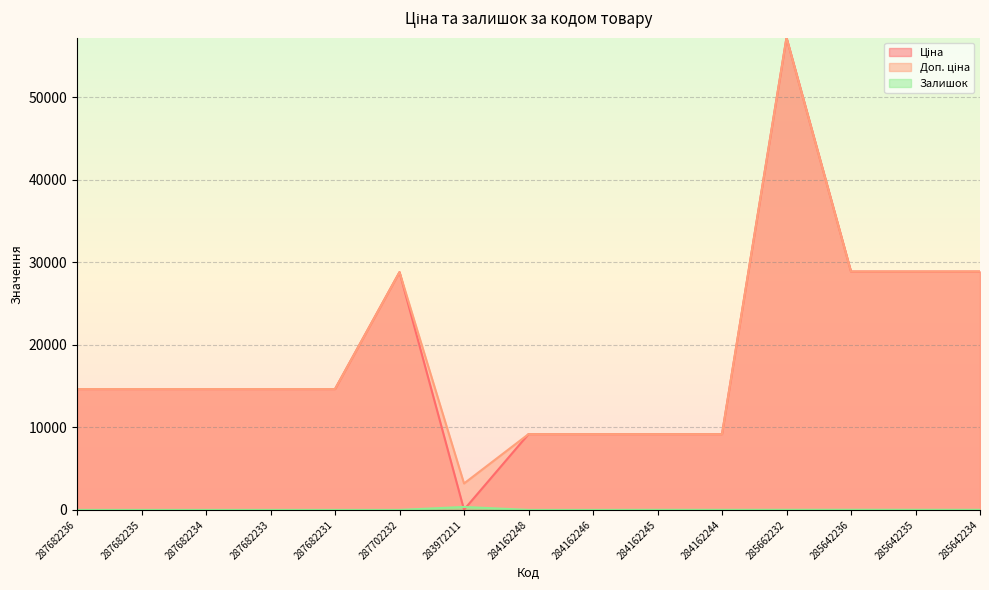

True or false: Залишок and Доп. ціна cross at least once.

False